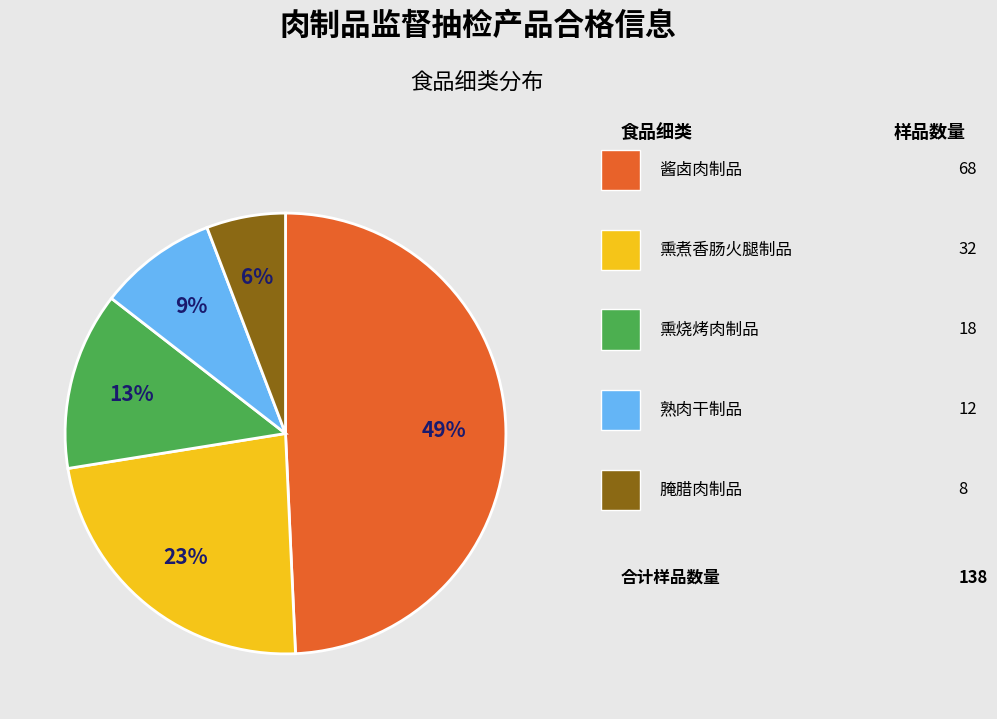

Is there a majority slice in this chart?

No